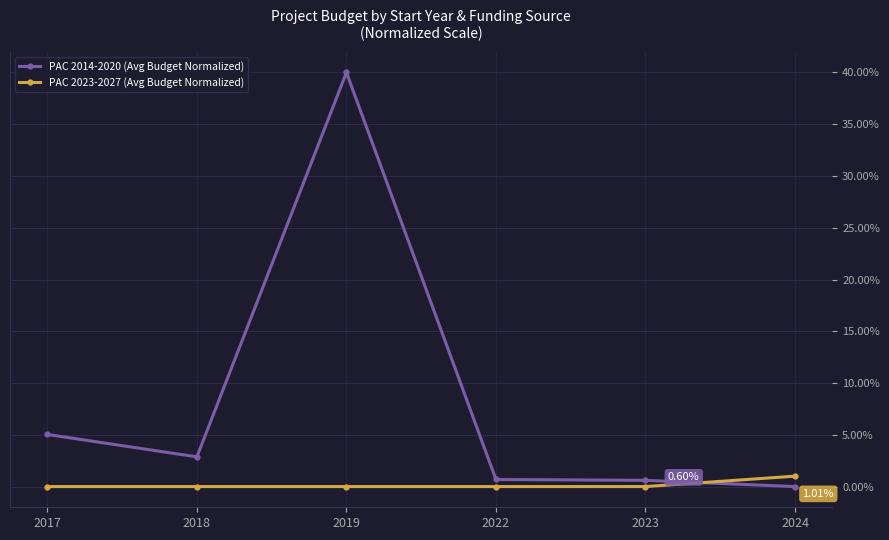

What is the spread (max minus min) of values at 2019?

40.0